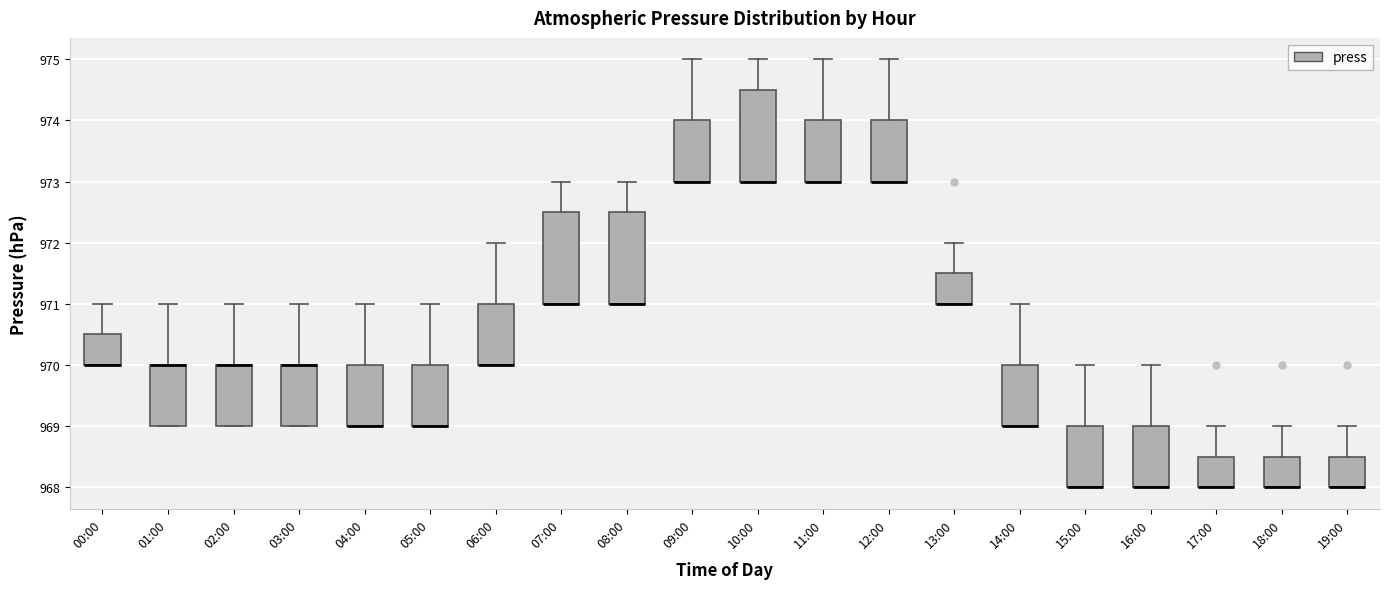

Reading left to right, read every box against the y-axis: the position of its median line, the range the box covers, and the ends of its whiskers. The values are not printed on the chart, so give them approximately, as read against the axis.

00:00: median 970.0 (drawn on the box's lower edge), box 970.0 to 970.5, whiskers 970.0 to 971.0
01:00: median 970.0 (drawn on the box's upper edge), box 969.0 to 970.0, whiskers 969.0 to 971.0
02:00: median 970.0 (drawn on the box's upper edge), box 969.0 to 970.0, whiskers 969.0 to 971.0
03:00: median 970.0 (drawn on the box's upper edge), box 969.0 to 970.0, whiskers 969.0 to 971.0
04:00: median 969.0 (drawn on the box's lower edge), box 969.0 to 970.0, whiskers 969.0 to 971.0
05:00: median 969.0 (drawn on the box's lower edge), box 969.0 to 970.0, whiskers 969.0 to 971.0
06:00: median 970.0 (drawn on the box's lower edge), box 970.0 to 971.0, whiskers 970.0 to 972.0
07:00: median 971.0 (drawn on the box's lower edge), box 971.0 to 972.5, whiskers 971.0 to 973.0
08:00: median 971.0 (drawn on the box's lower edge), box 971.0 to 972.5, whiskers 971.0 to 973.0
09:00: median 973.0 (drawn on the box's lower edge), box 973.0 to 974.0, whiskers 973.0 to 975.0
10:00: median 973.0 (drawn on the box's lower edge), box 973.0 to 974.5, whiskers 973.0 to 975.0
11:00: median 973.0 (drawn on the box's lower edge), box 973.0 to 974.0, whiskers 973.0 to 975.0
12:00: median 973.0 (drawn on the box's lower edge), box 973.0 to 974.0, whiskers 973.0 to 975.0
13:00: median 971.0 (drawn on the box's lower edge), box 971.0 to 971.5, whiskers 971.0 to 972.0
14:00: median 969.0 (drawn on the box's lower edge), box 969.0 to 970.0, whiskers 969.0 to 971.0
15:00: median 968.0 (drawn on the box's lower edge), box 968.0 to 969.0, whiskers 968.0 to 970.0
16:00: median 968.0 (drawn on the box's lower edge), box 968.0 to 969.0, whiskers 968.0 to 970.0
17:00: median 968.0 (drawn on the box's lower edge), box 968.0 to 968.5, whiskers 968.0 to 969.0
18:00: median 968.0 (drawn on the box's lower edge), box 968.0 to 968.5, whiskers 968.0 to 969.0
19:00: median 968.0 (drawn on the box's lower edge), box 968.0 to 968.5, whiskers 968.0 to 969.0